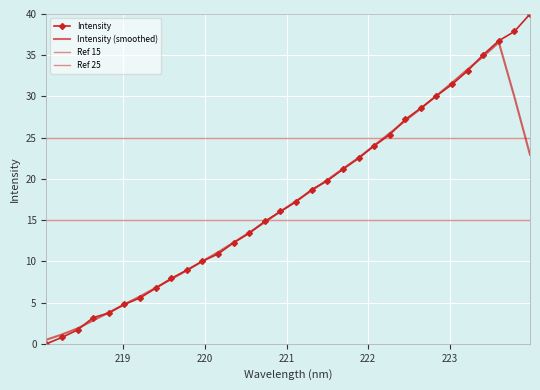

Which has a higher value, 218.0596 or 219.0156?

219.0156